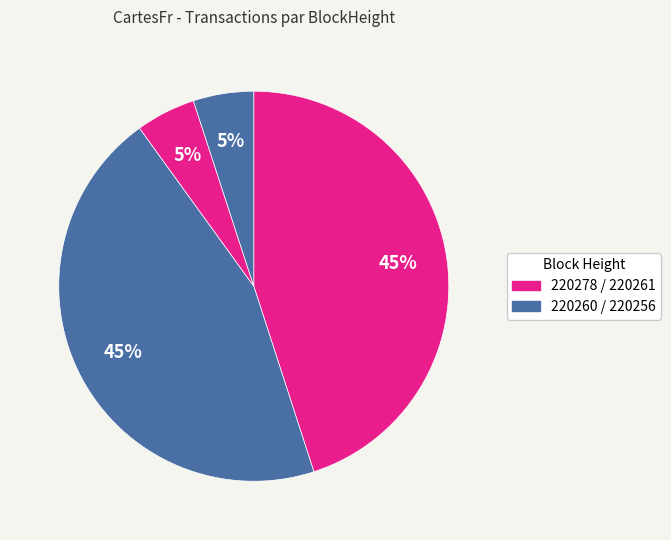

Which slice is the largest?

220261